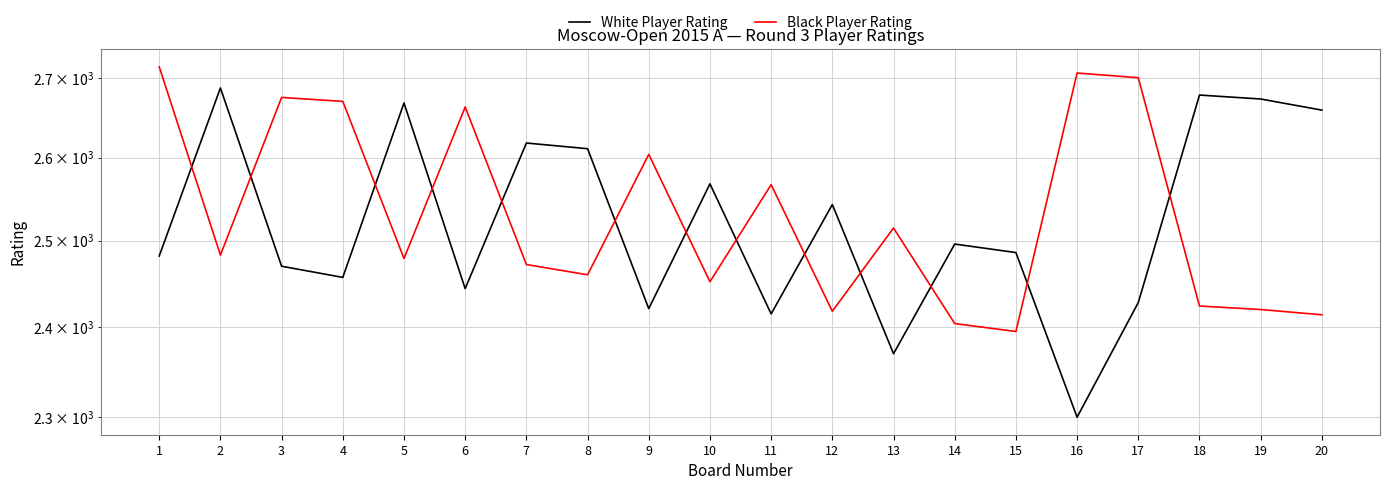

Reading left to right, transcribe all the data shown in this chart.

White Player Rating: 2482	2687	2470	2457	2668	2444	2618	2611	2421	2568	2415	2543	2370	2496	2486	2300	2428	2678	2673	2659
Black Player Rating: 2714	2483	2675	2670	2479	2663	2472	2460	2604	2452	2567	2418	2515	2404	2395	2706	2700	2424	2420	2414